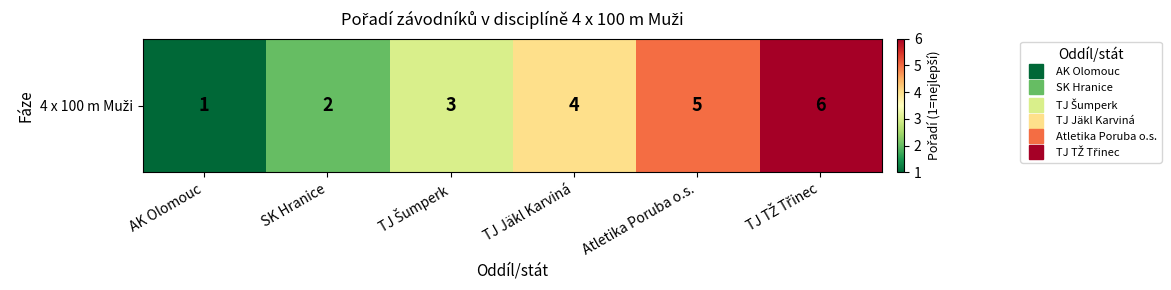

How many series are shown in this chart?

1